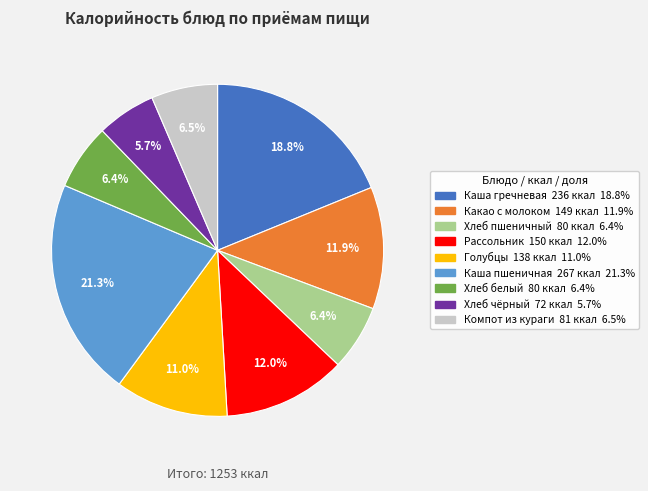

Is there a majority slice in this chart?

No